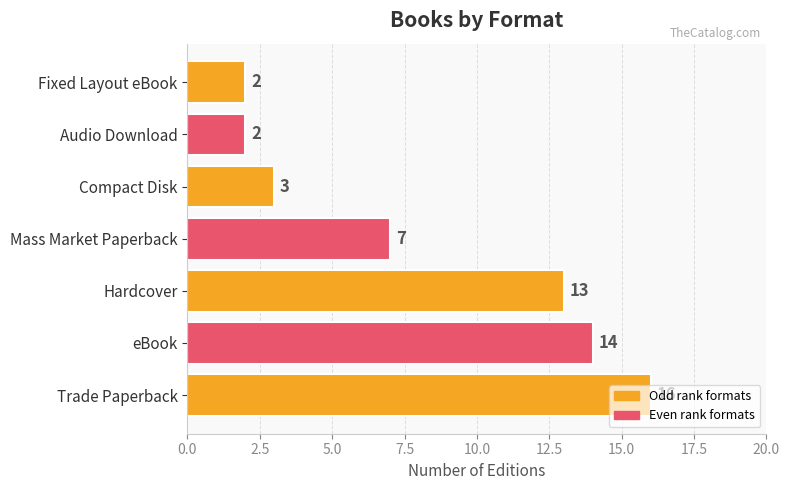

How many data points does each series have?

7